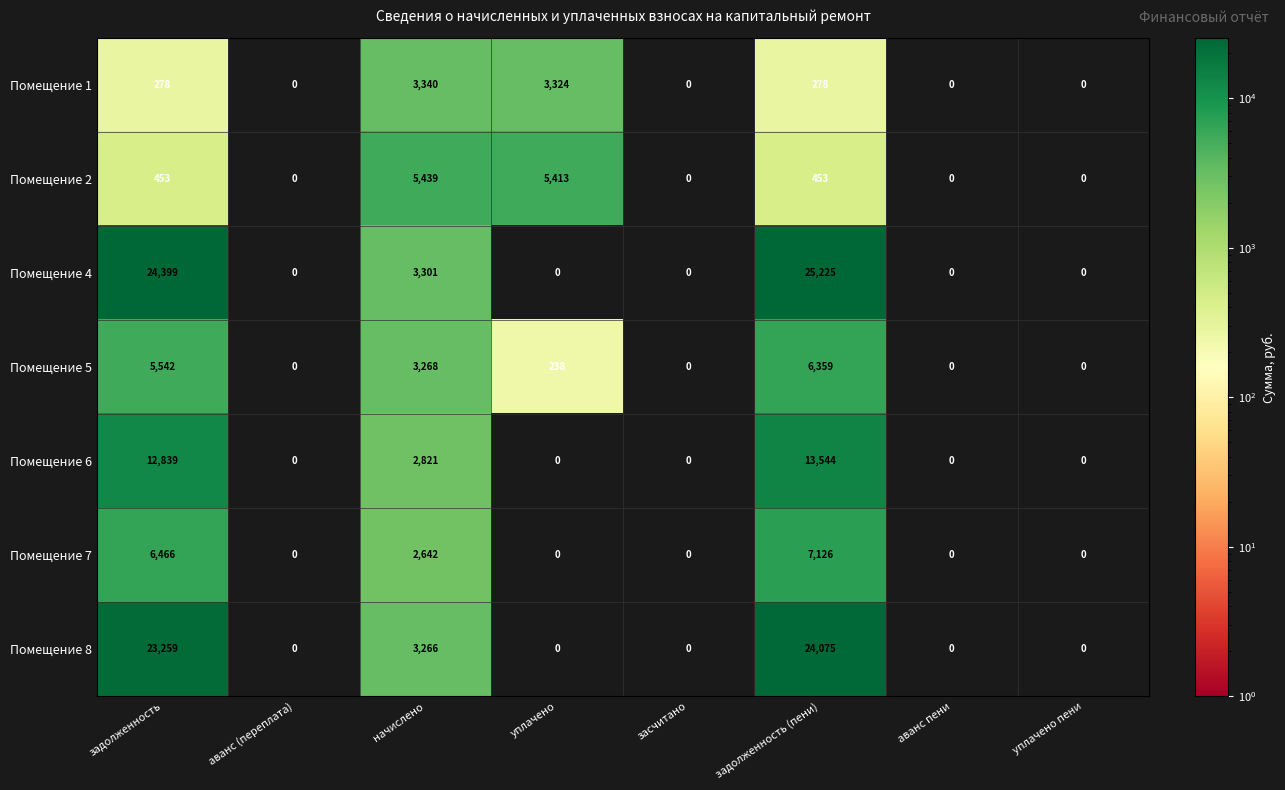

Is it true that Помещение 8 equals 0 at аванс (переплата)?

True